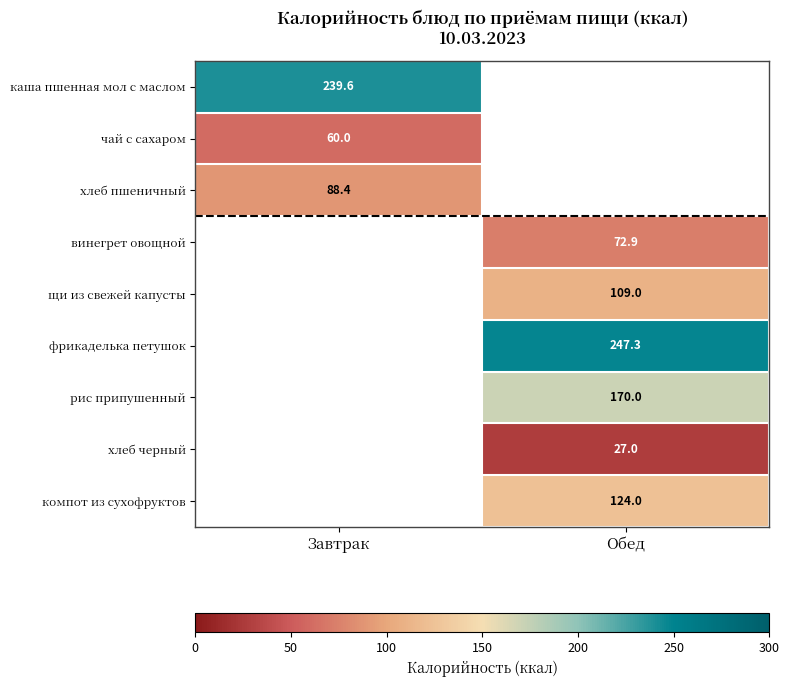

Is it true that чай с сахаром equals 60.0 at Завтрак?

True